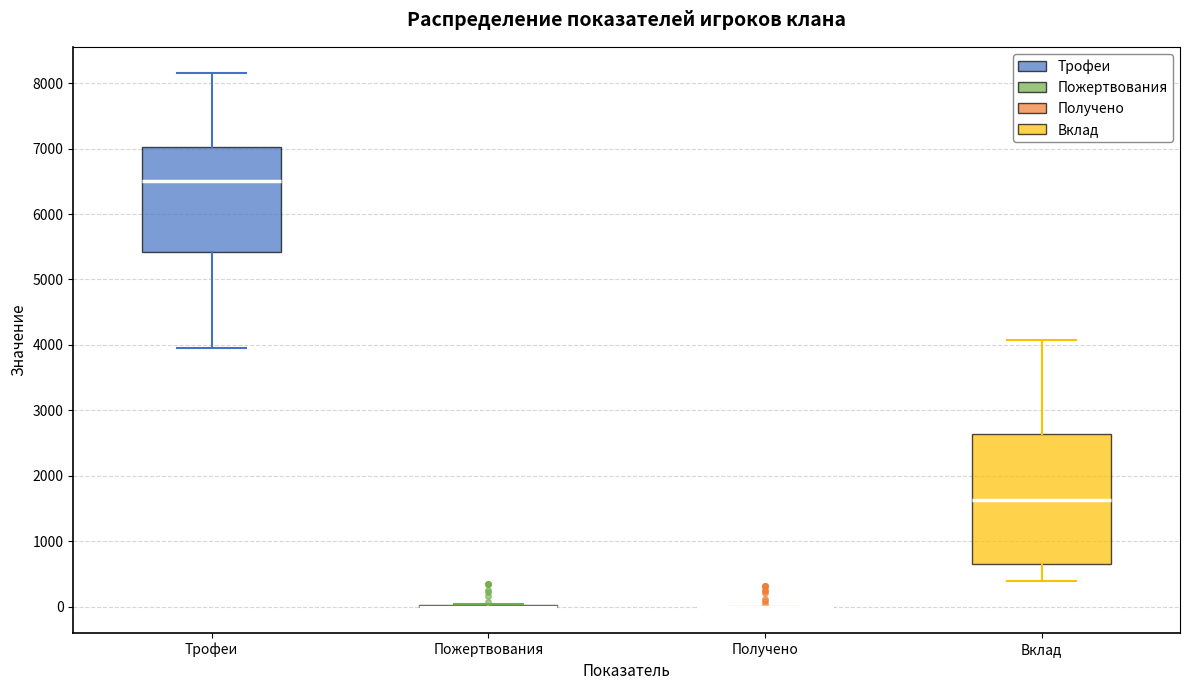

Reading left to right, transcribe this box plot: for each box, give where its median line is, the range the box spans, and where its two whiskers end, as read against the y-axis. The values are not printed on the chart, so give them approximately, as read against the axis.

Трофеи: median 6500, box 5400 to 7000, whiskers 3900 to 8100
Пожертвования: box collapsed to a line at 0, whiskers 0 to 0
Получено: box collapsed to a line at 0, whiskers 0 to 0
Вклад: median 1600, box 700 to 2600, whiskers 400 to 4100